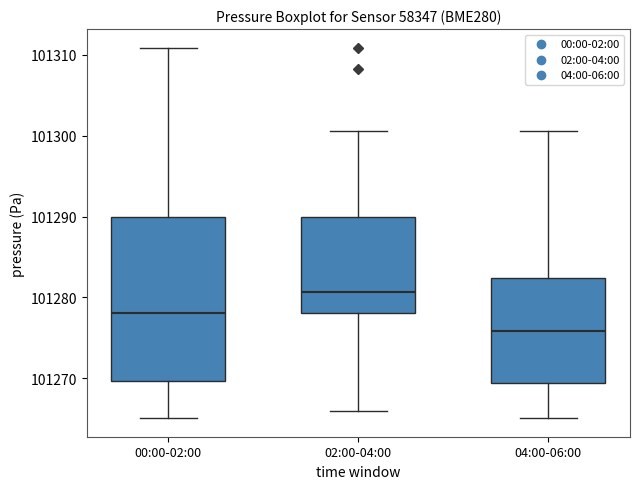

Comparing the boxes themselves (not the whiskers), which one is the tallest?

00:00-02:00